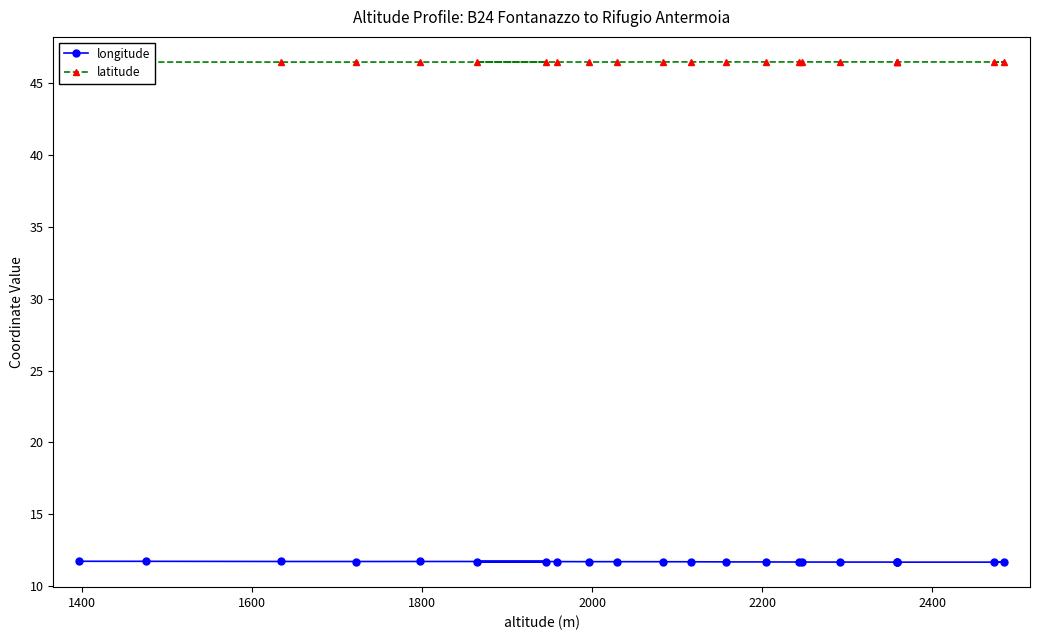

Is this an area chart (filled region under the line)?

No